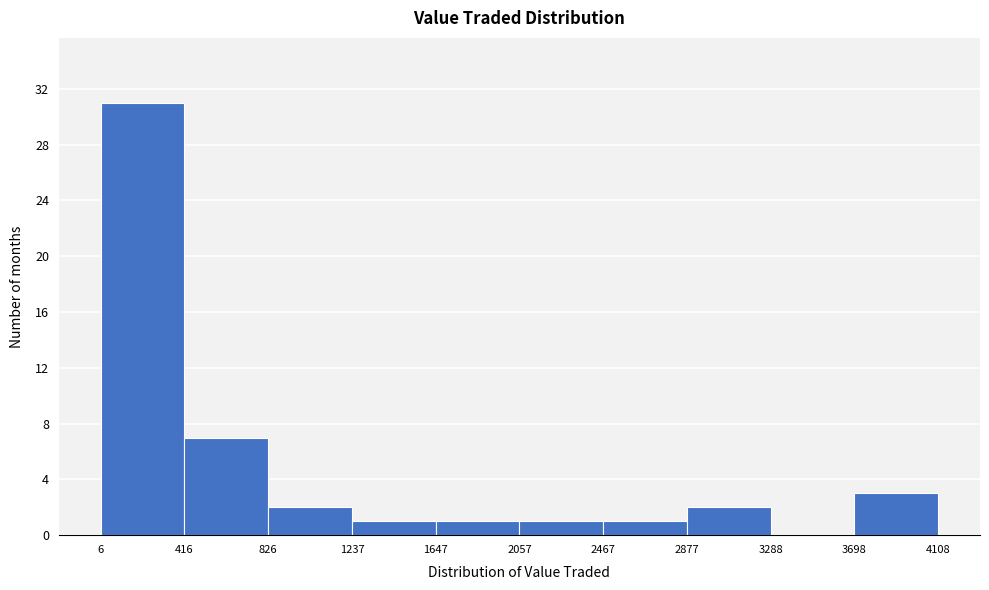

What is the height of the bar covering 2467 to 2877 on the x-axis? The values are not printed on the chart, so give them approximately, as read against the axis.

1